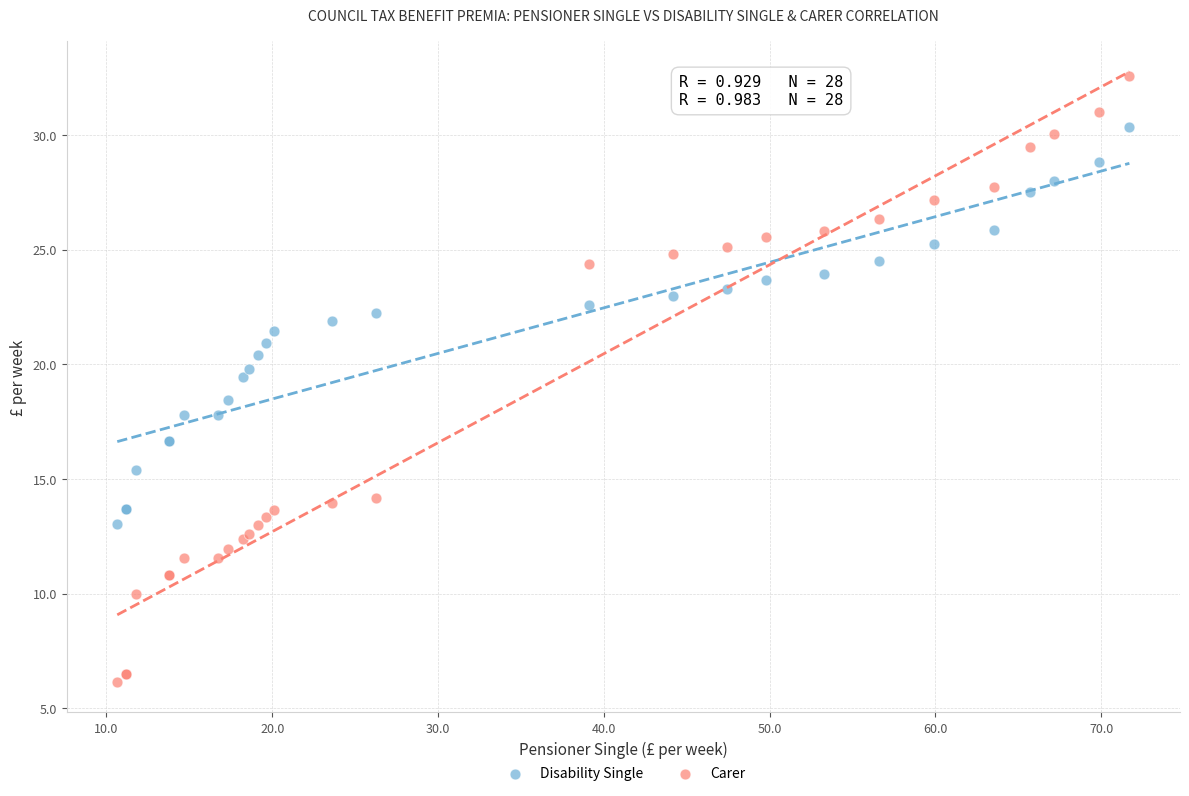

Which series has the widest spread of Y values?

Carer